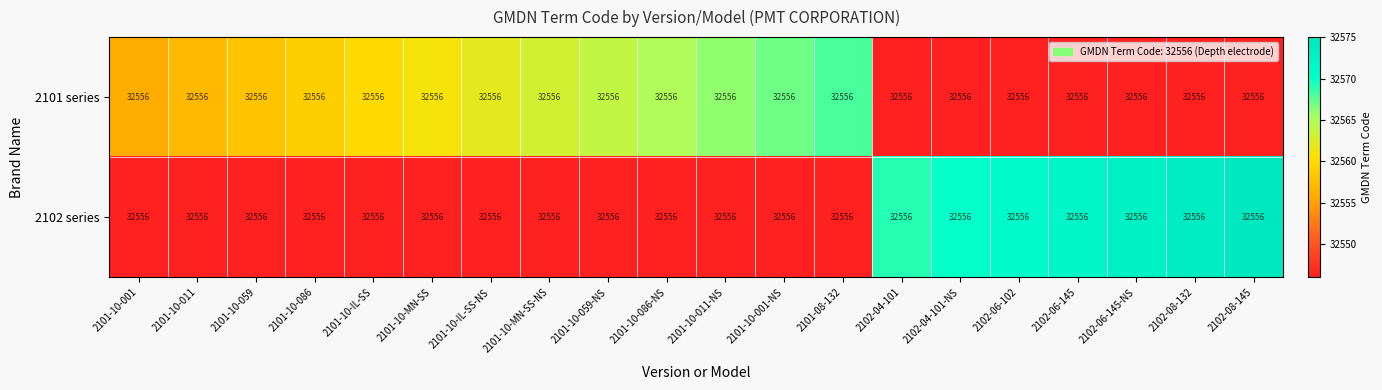

What is the greatest value displayed?

32575